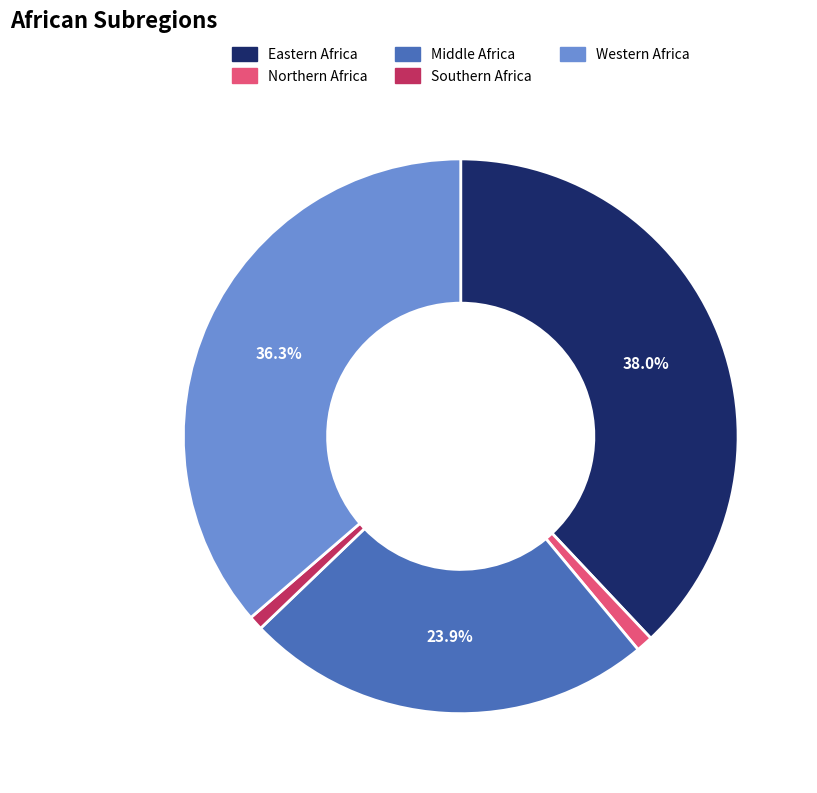

What is the largest slice in the pie chart?

Eastern Africa